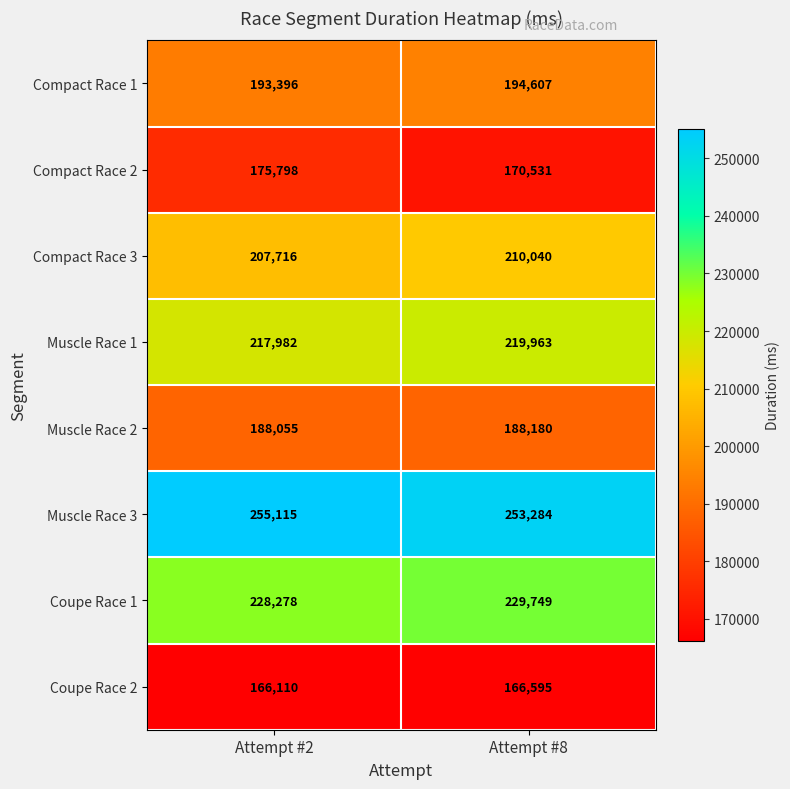

What is the approximate value of Compact Race 1 at Attempt #8, to the nearest 10?

194610